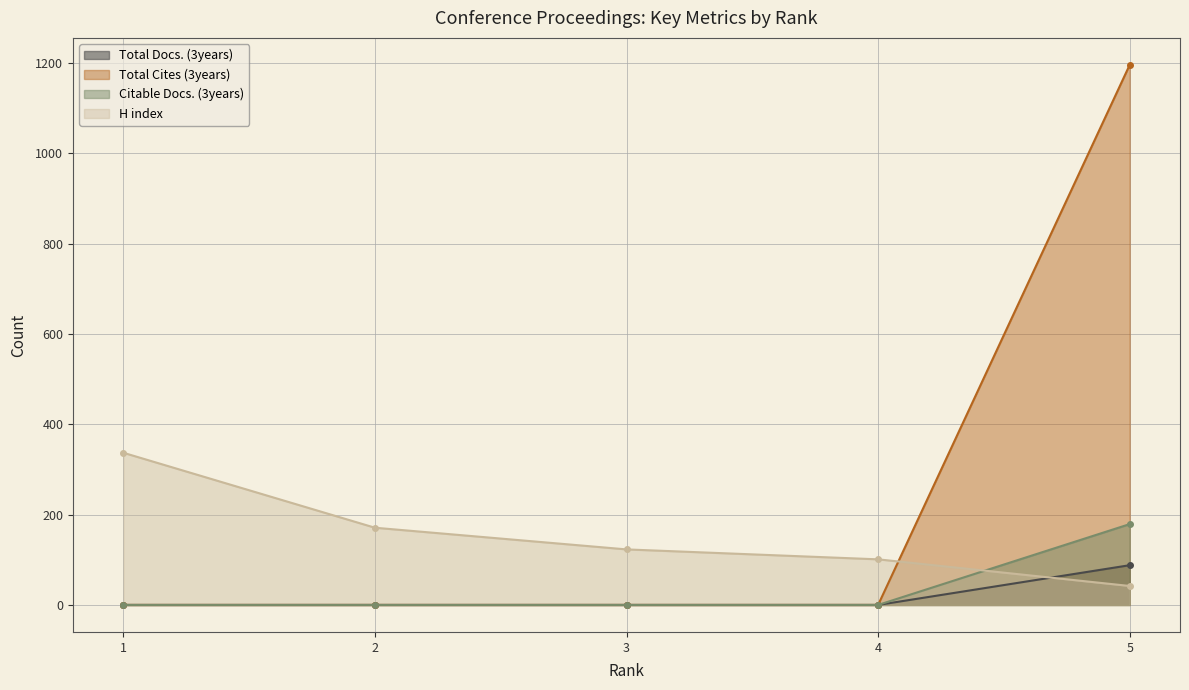

Reading left to right, list all the values displayed in this chart.

Total Docs. (3years): 1=0	2=0	3=0	4=0	5=88
Total Cites (3years): 1=0	2=0	3=0	4=0	5=1196
Citable Docs. (3years): 1=0	2=0	3=0	4=0	5=179
H index: 1=337	2=171	3=123	4=101	5=42